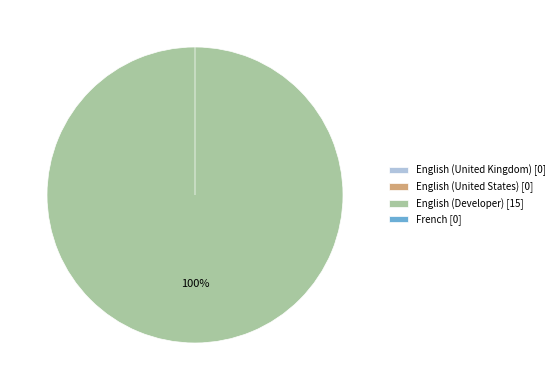

Combined, what portion of the pie is English (Developer) and English (United States)?

100.0%